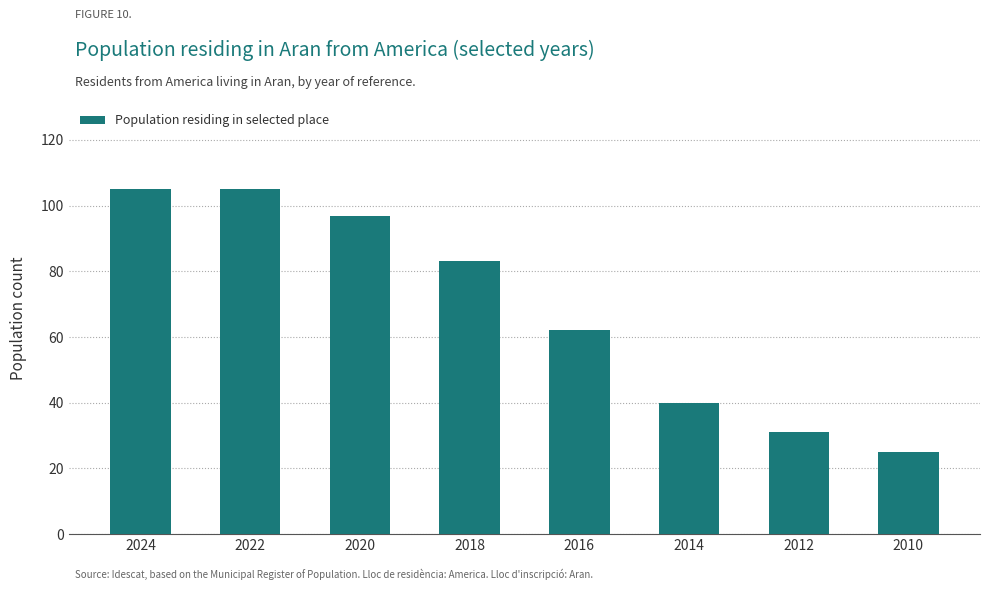

Reading left to right, list all the values displayed in this chart.

2024=105	2022=105	2020=97	2018=83	2016=62	2014=40	2012=31	2010=25